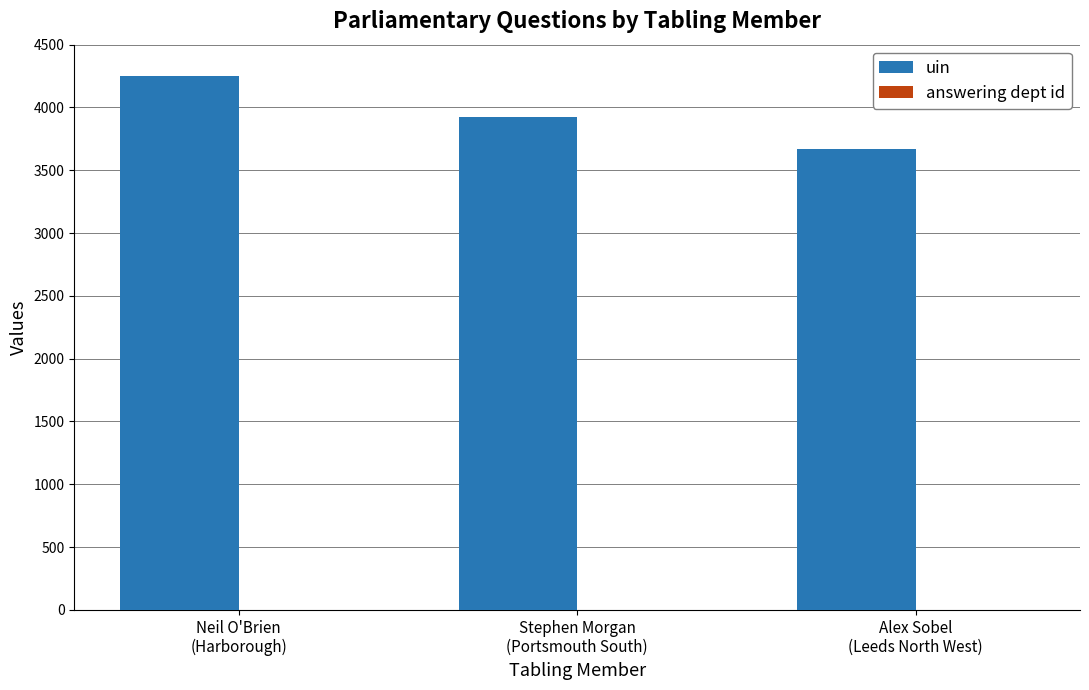

Which series has the largest total across all categories?

uin